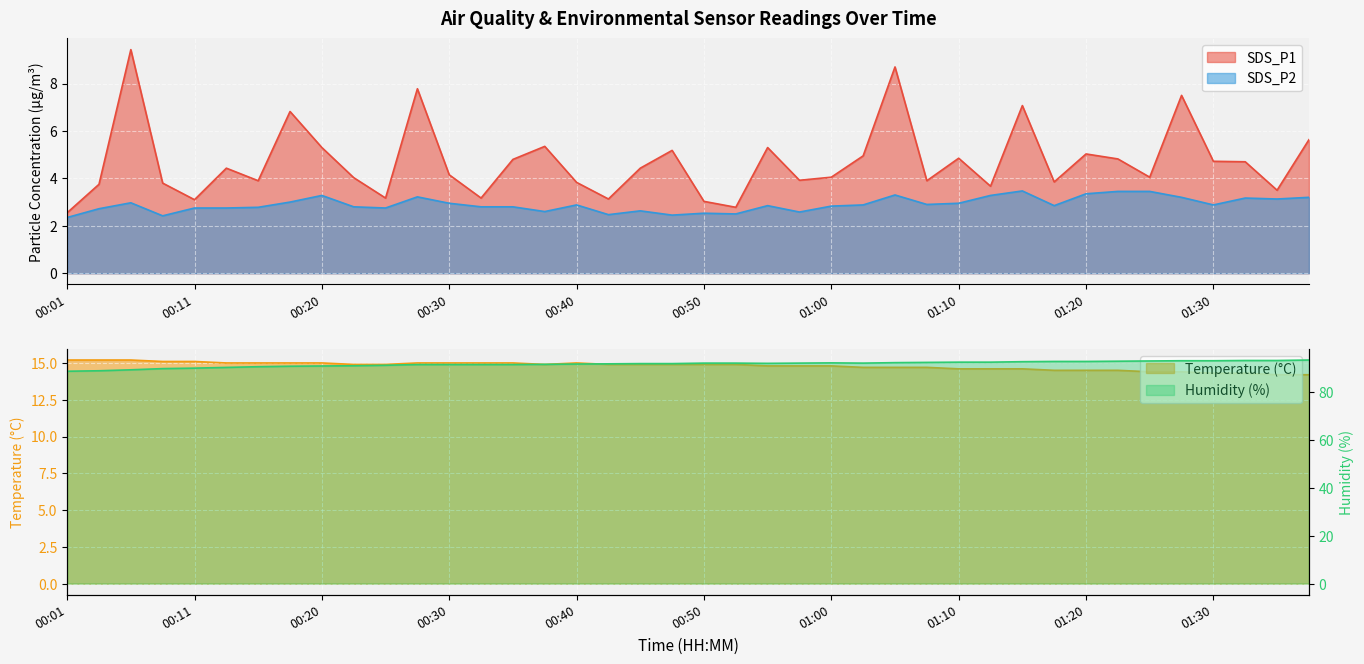

The SDS_P1 series shows 2.9 at 00:13. True or false?

False